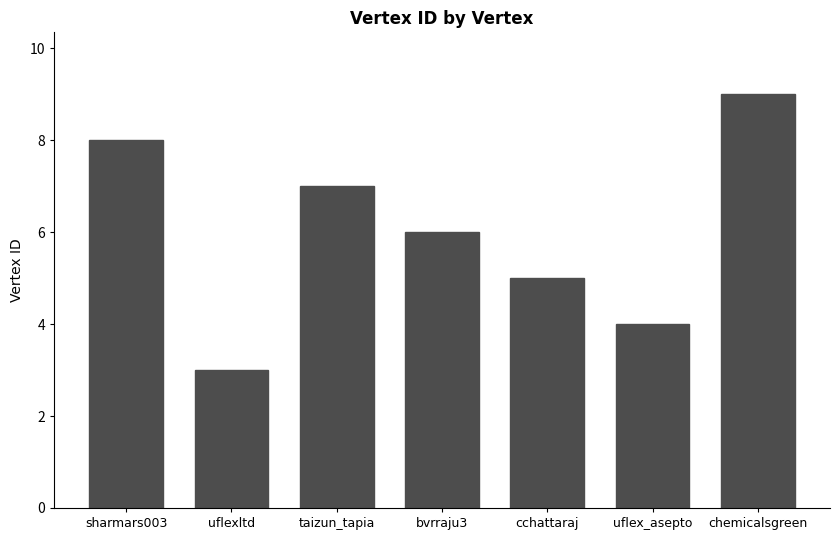

The chart shows a value of 3 at taizun_tapia. True or false?

False